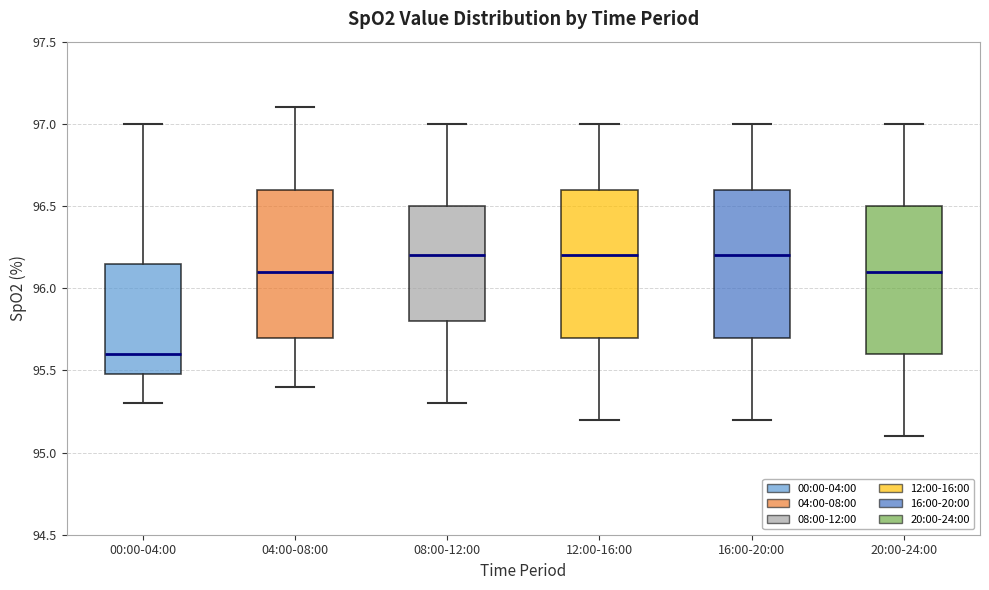

Where does the lower whisker of the box for 08:00-12:00 end on the y-axis? The values are not printed on the chart, so give them approximately, as read against the axis.

95.30